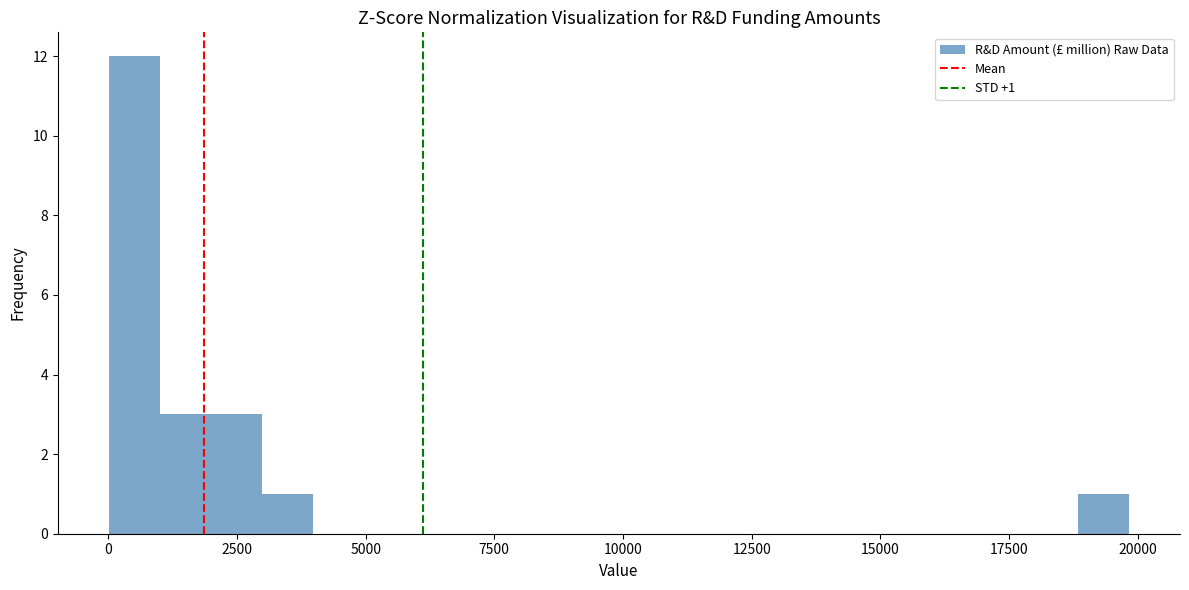

Read against the x-axis, roughly where is the centre of the tallest bar?

500